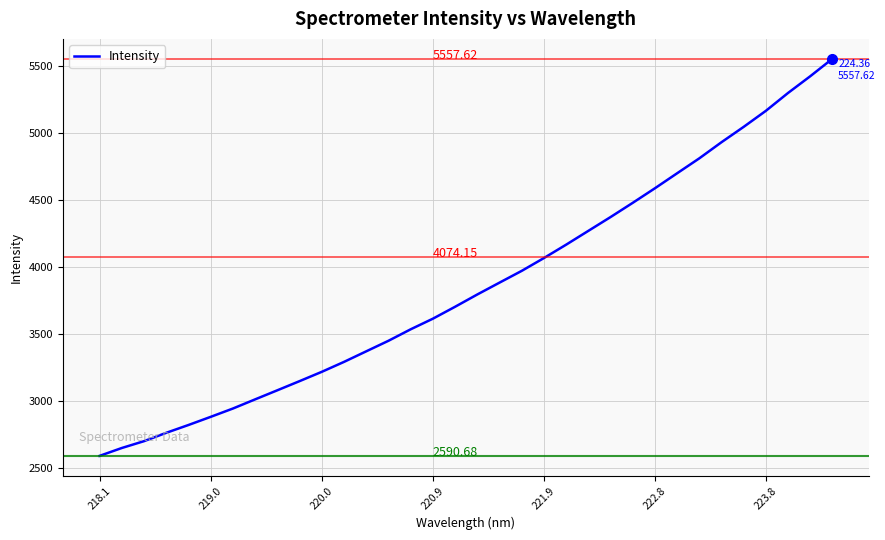

Between 220.0 and 221.9, which is larger?

221.9